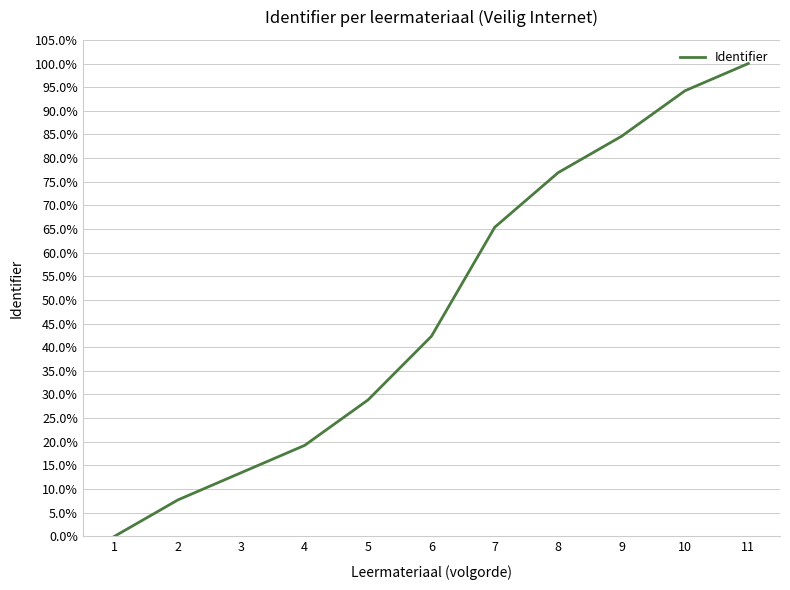

Which label corresponds to the smallest value in the chart?

1